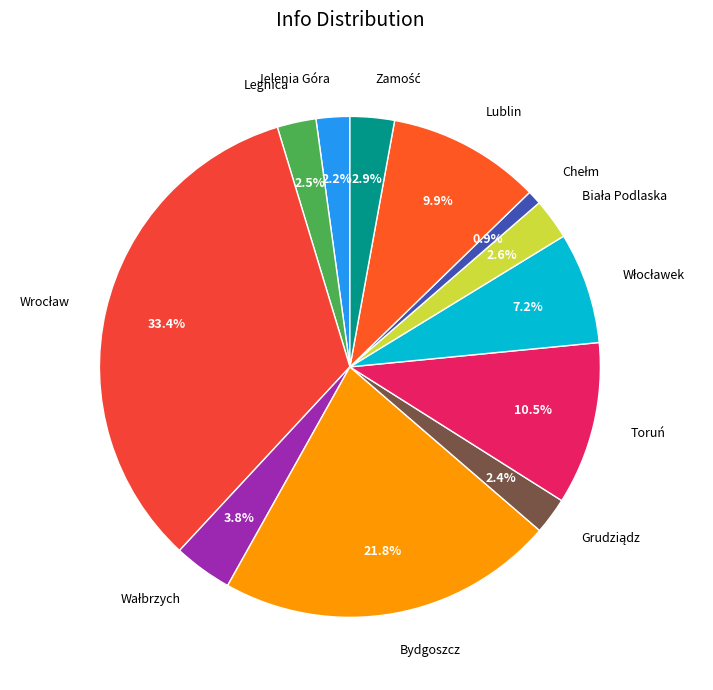

Is there any slice that represents more than half of the pie?

No